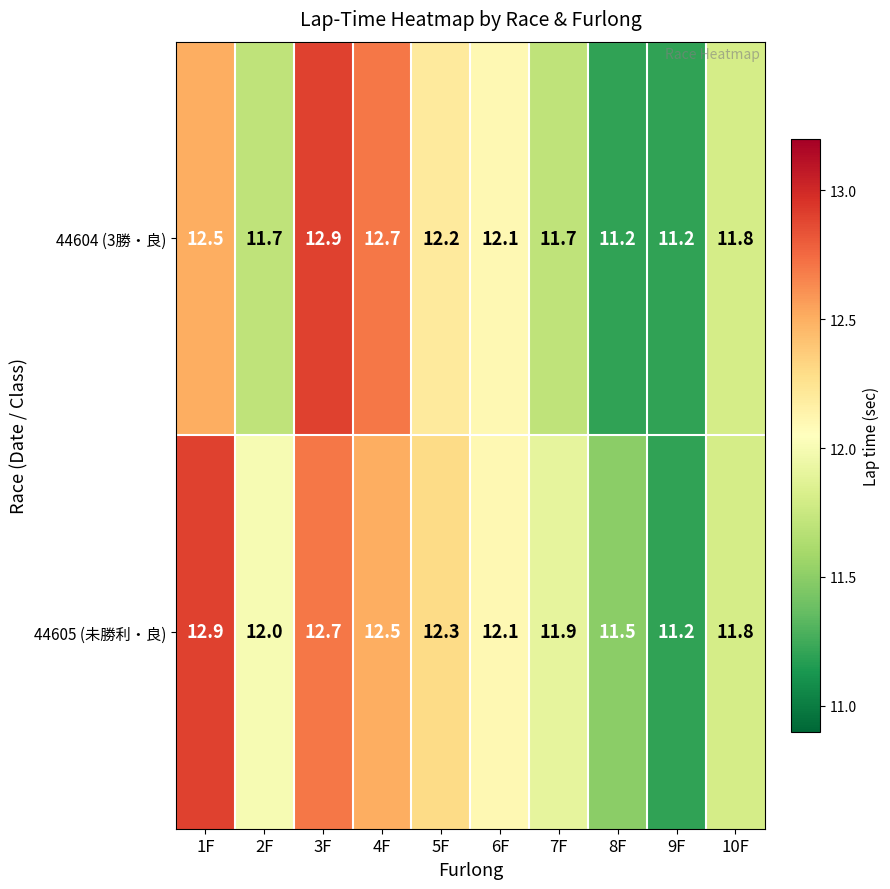

What is the spread (max minus min) of values at 2F?

0.3